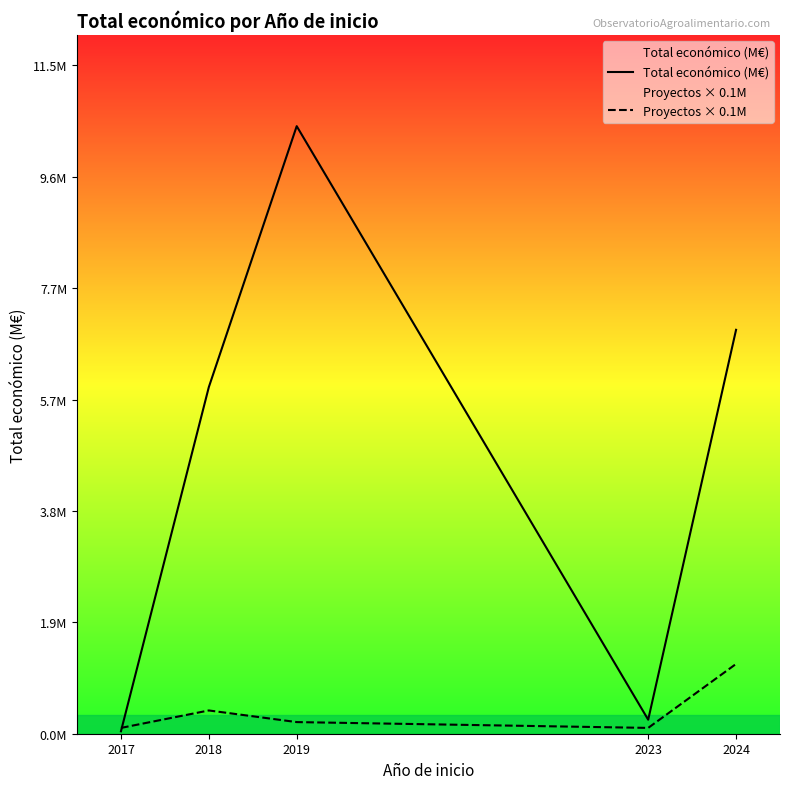

Between 2017 and 2018, which series saw the biggest shift?

Total económico (M€)